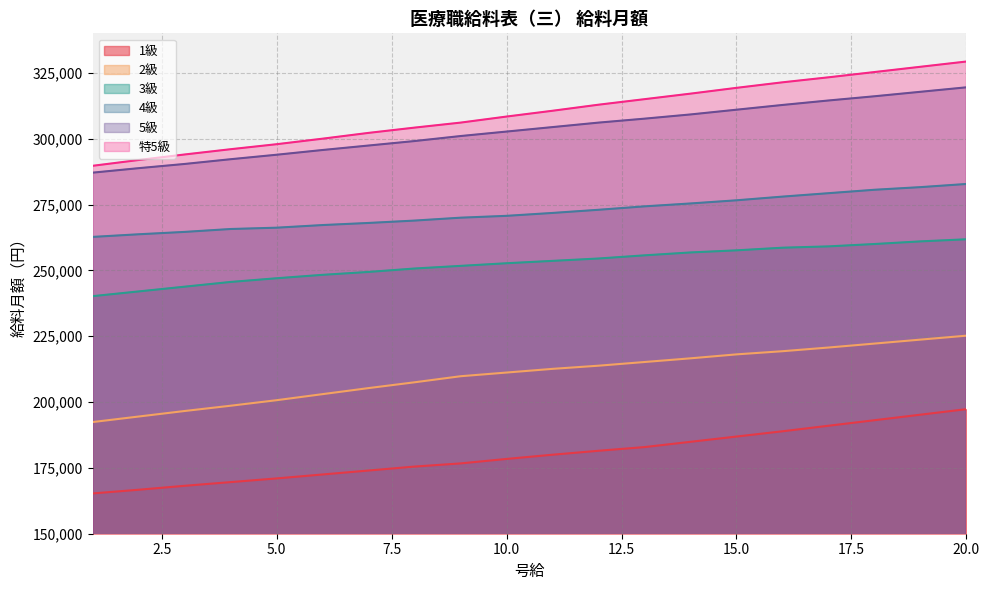

How many data points in 2級 are less than 212600?

10